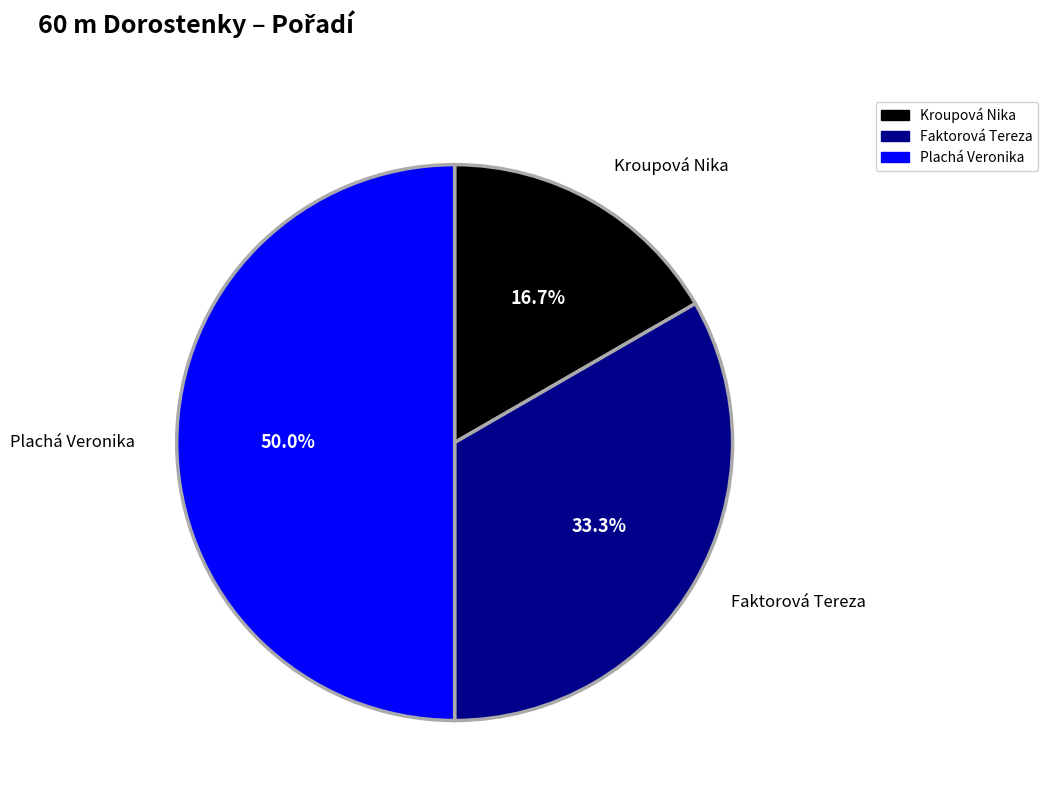

What percentage is the Kroupová Nika slice, to the nearest percent?

17%